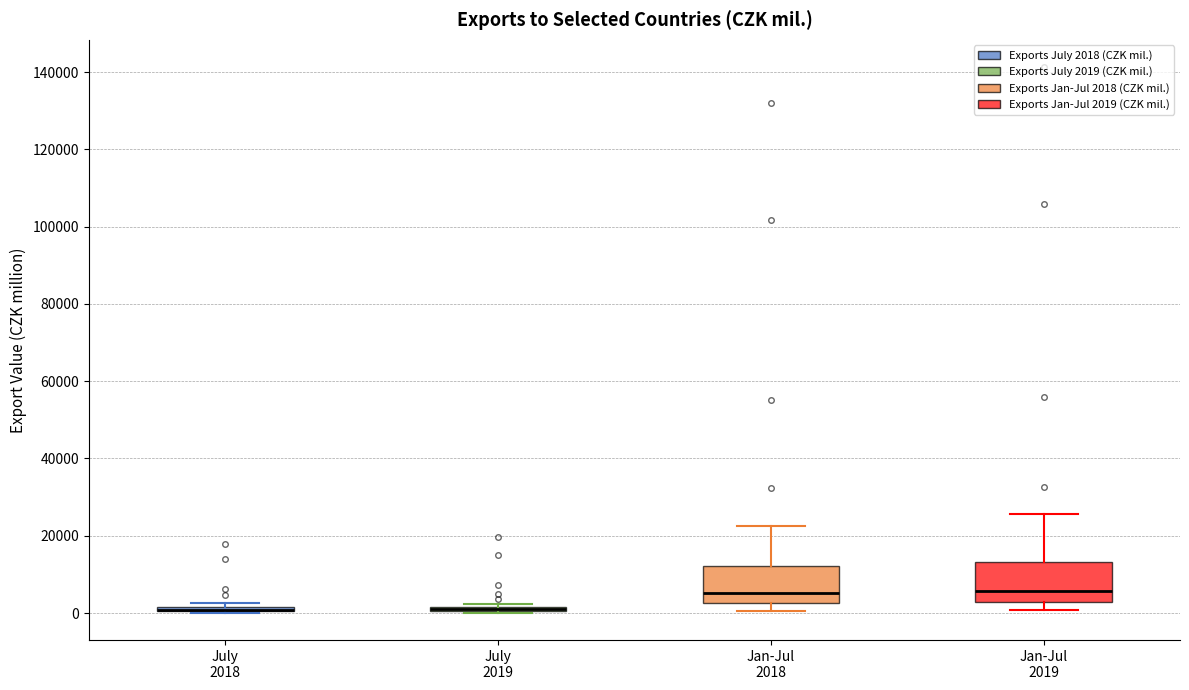

Where does the lower whisker of the box for Jan-Jul 2018 end on the y-axis? The values are not printed on the chart, so give them approximately, as read against the axis.

0